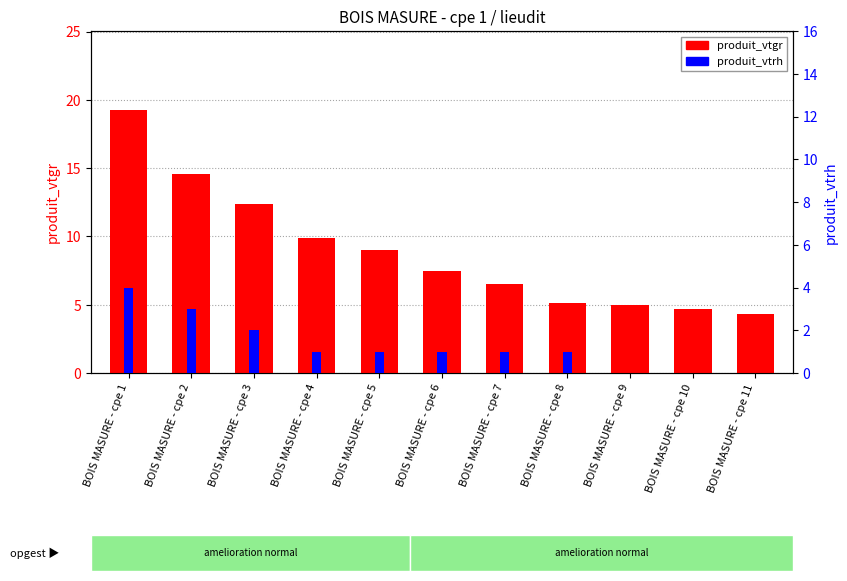

What is the difference between the maximum and second lowest values in the produit_vtgr series?

14.6